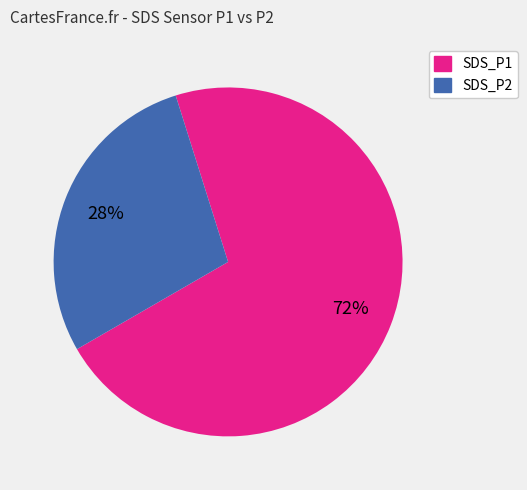

What is the smallest slice in the pie chart?

SDS_P2